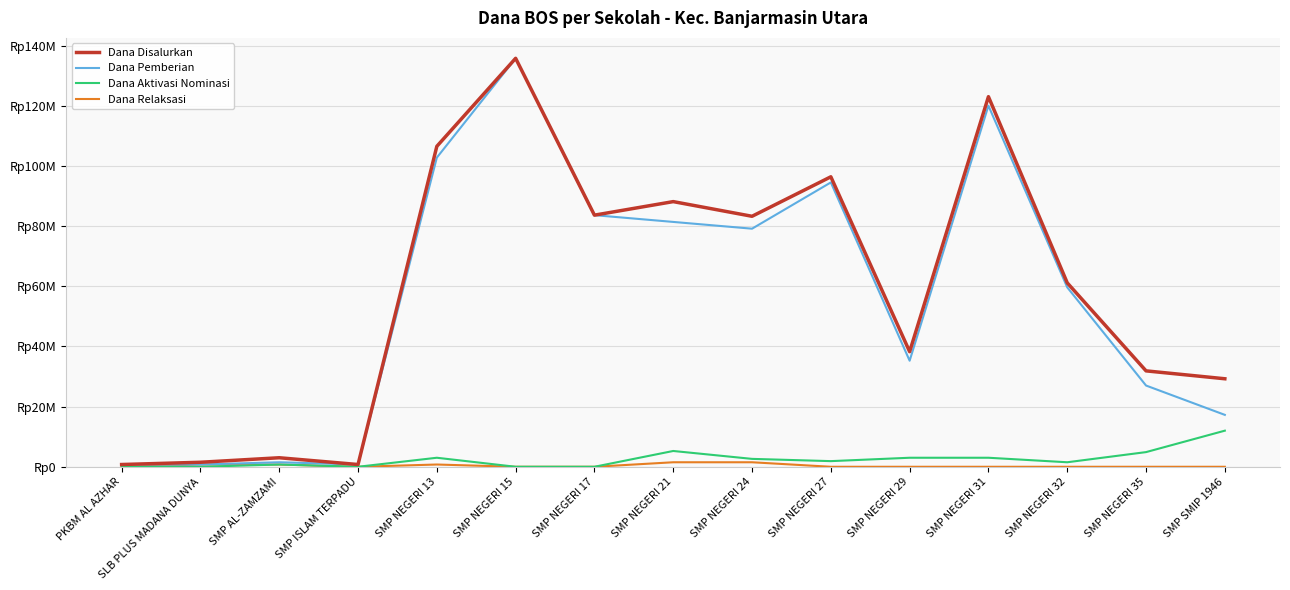

What are all the series names shown in the legend?

Dana Disalurkan, Dana Pemberian, Dana Aktivasi Nominasi, Dana Relaksasi